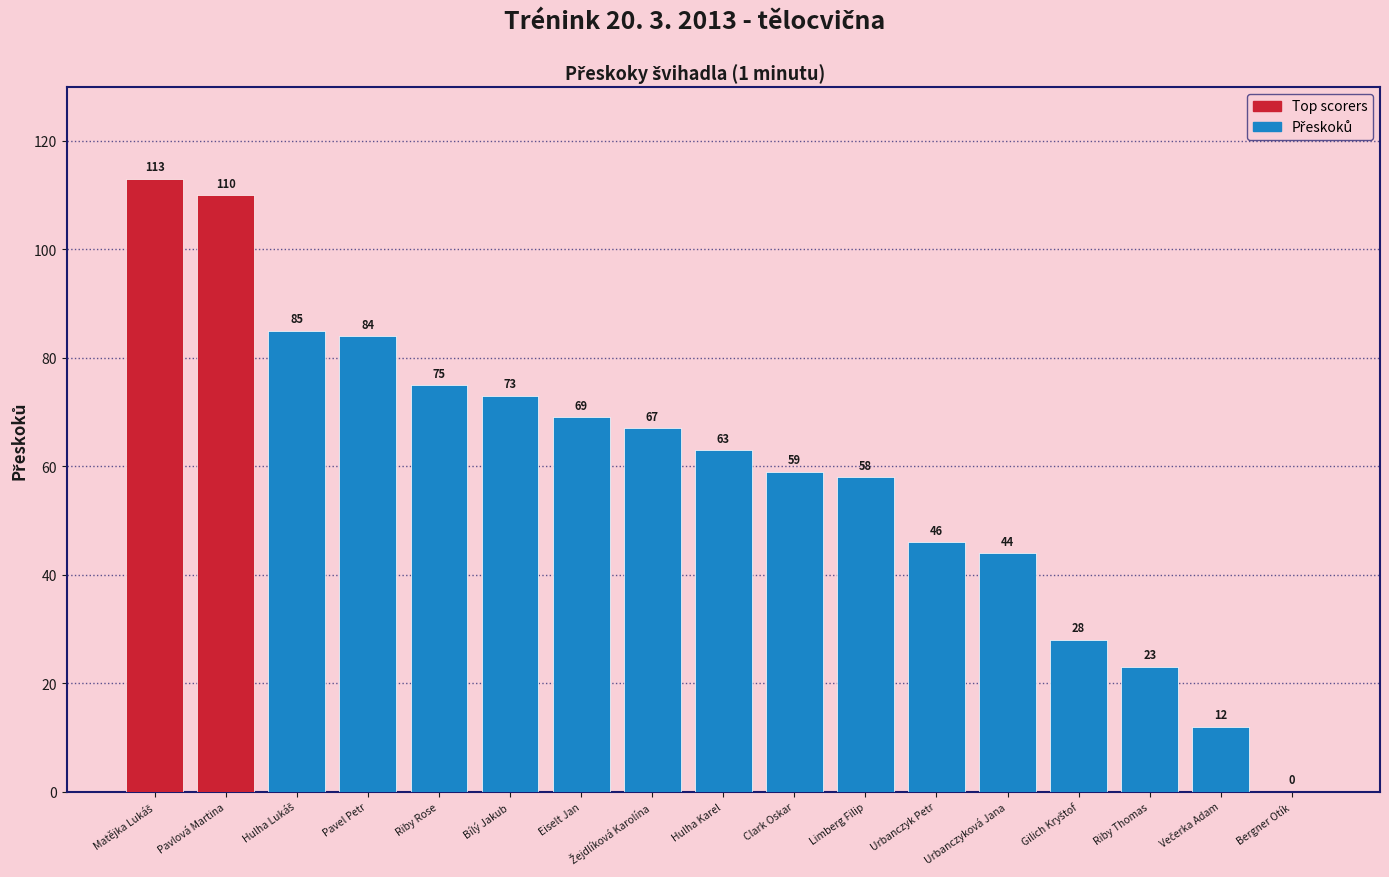

The chart shows a value of 0 at Bergner Otík. True or false?

True